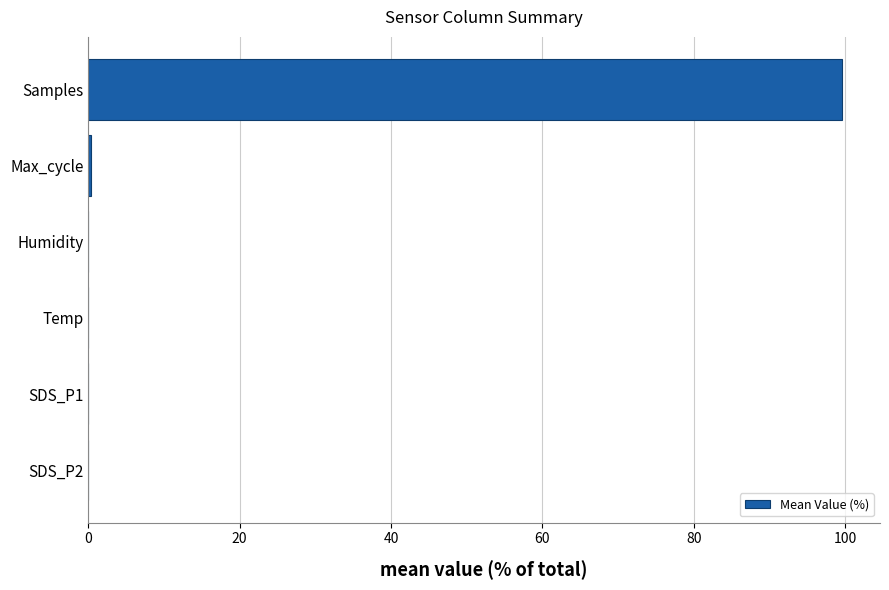

Is it true that the value at Temp is 0.0?

True